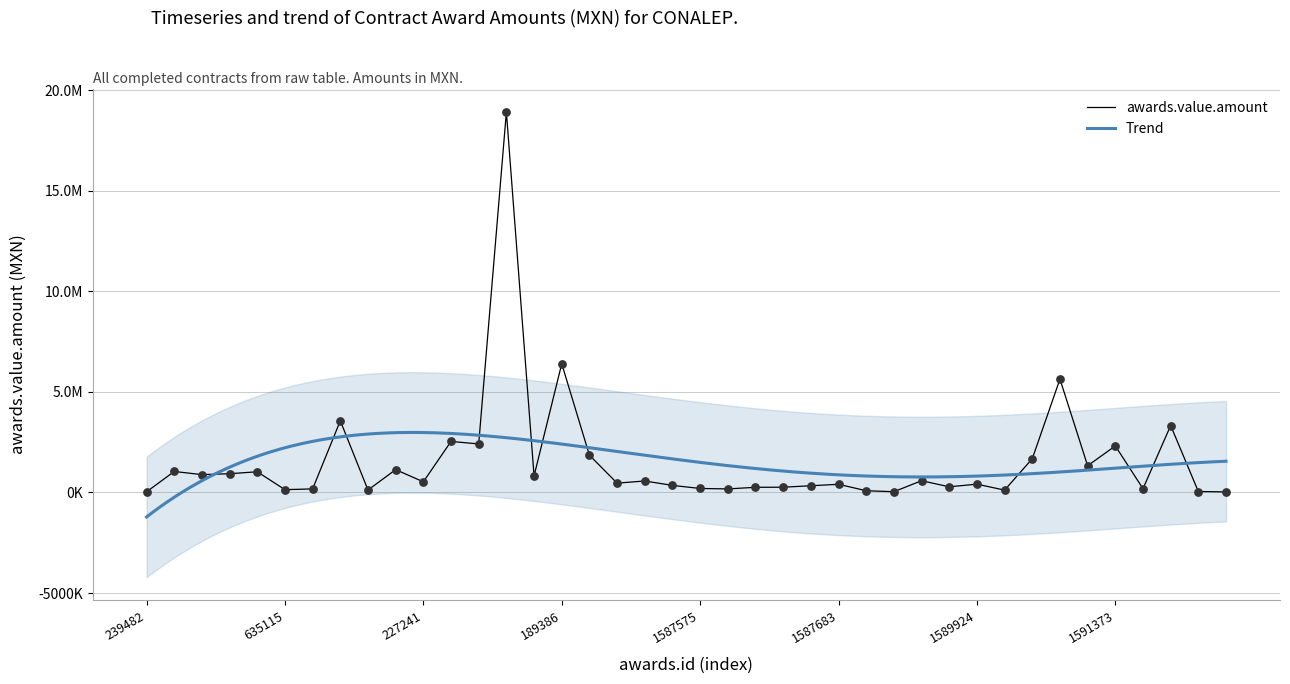

What is the ratio of the value at 227241 to the value at 1591412?

0.3